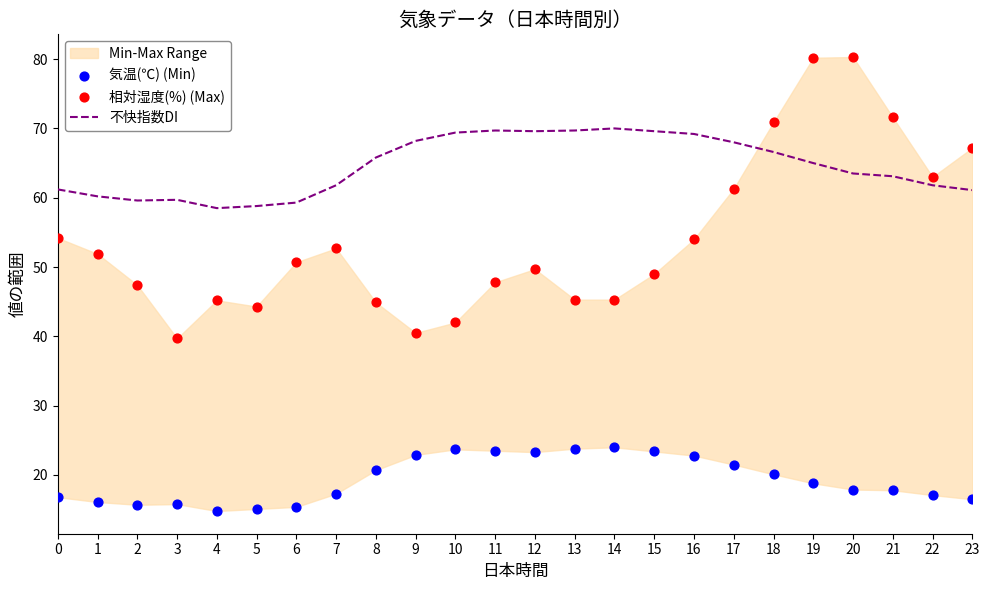

Which series has the largest total across all categories?

不快指数DI